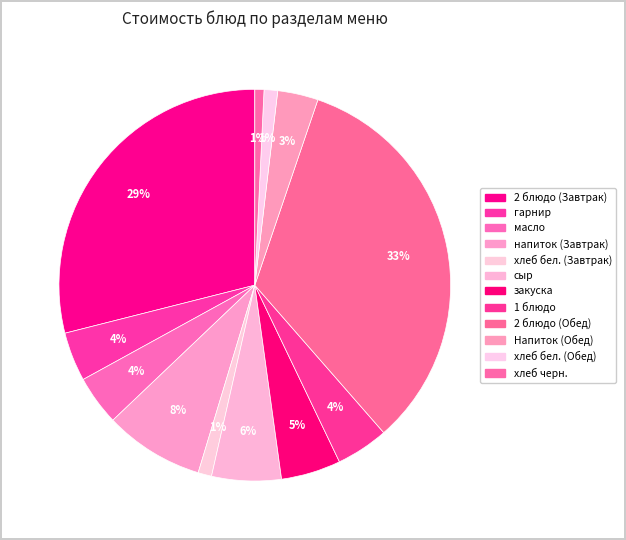

Which category has the smallest portion of the pie?

хлеб черн.